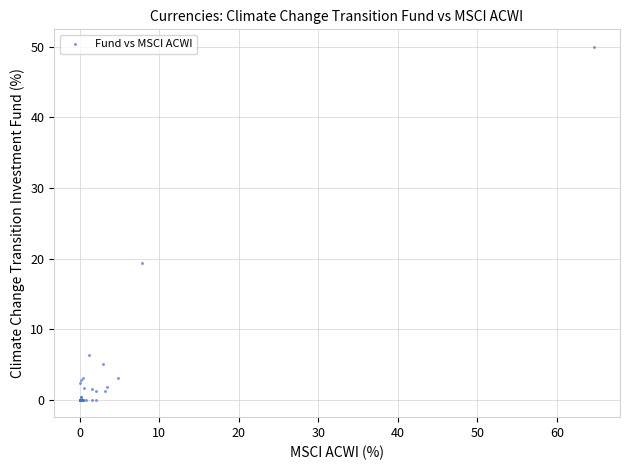

What Y value in the scatter plot is closest to 25?

19.3